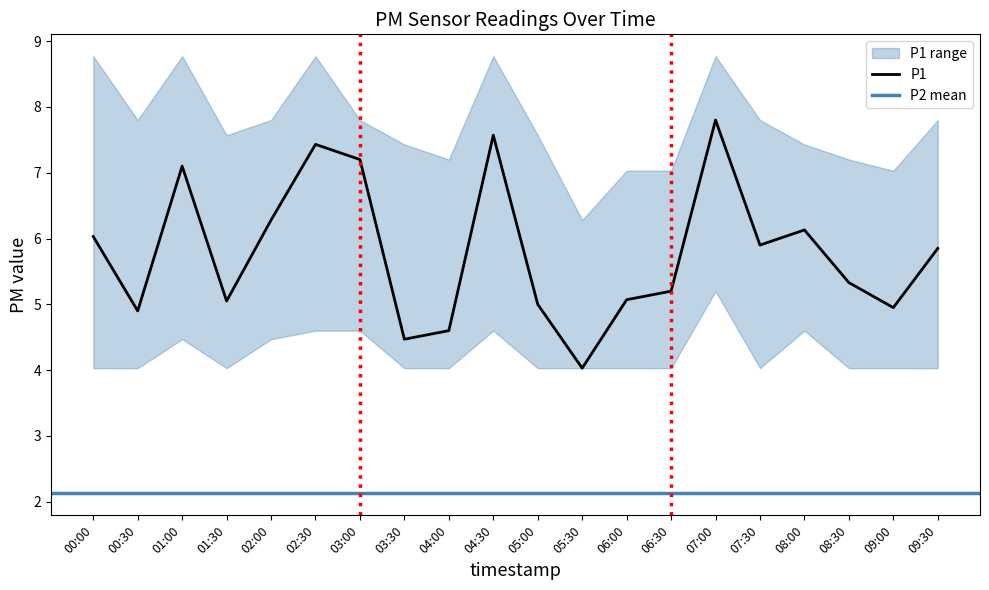

How many data points does each series have?

20